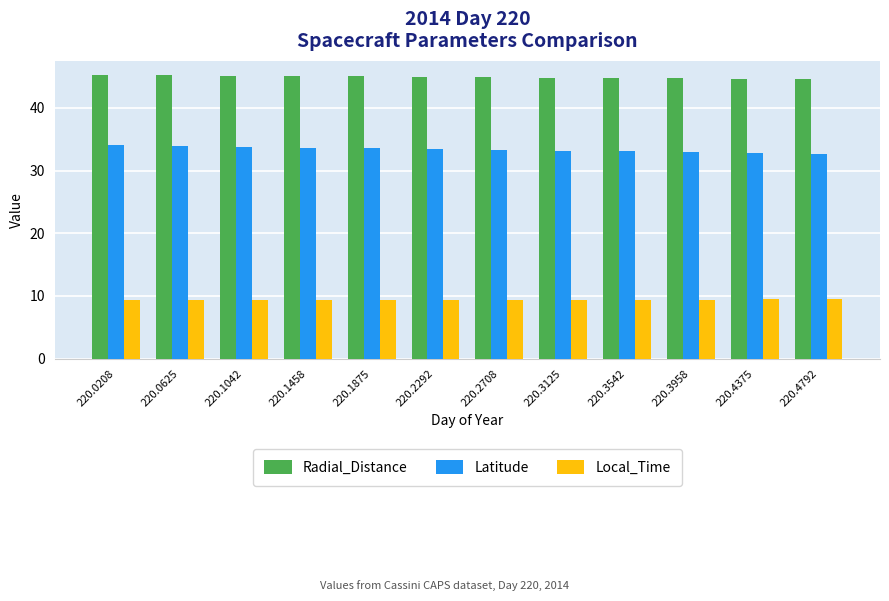

What is the lowest value of the Latitude series?

32.7